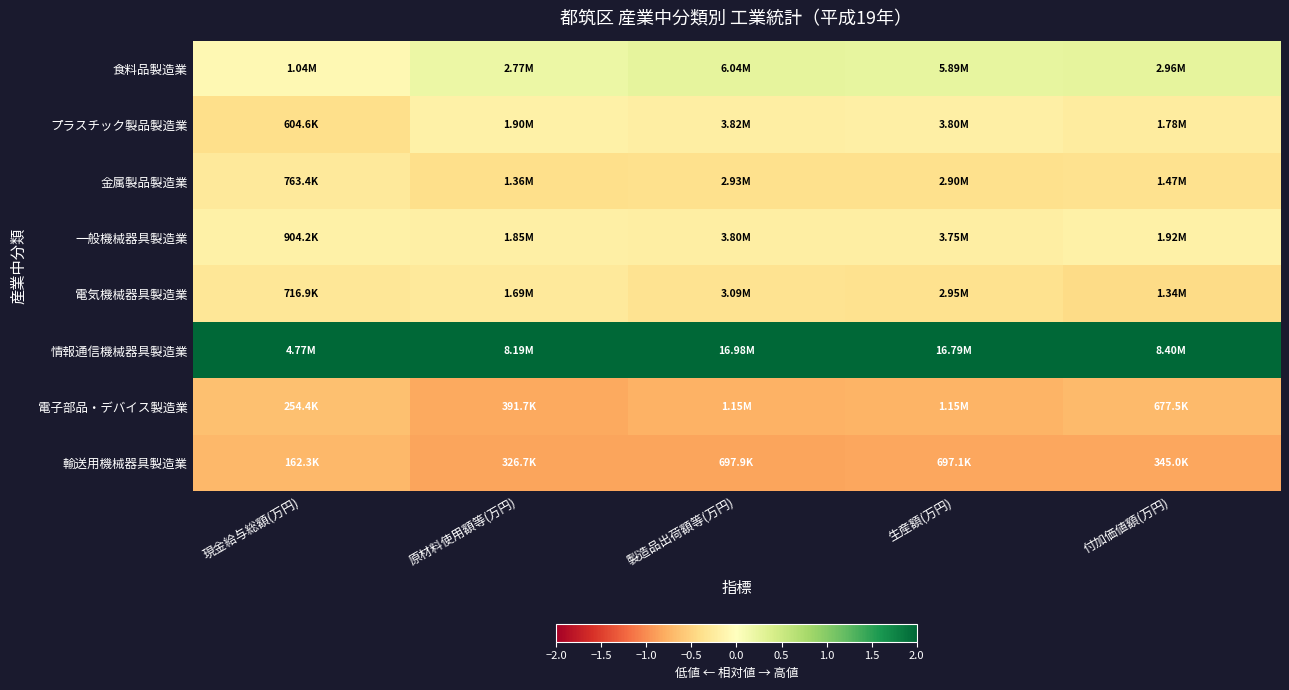

Which series has the largest total across all categories?

情報通信機械器具製造業